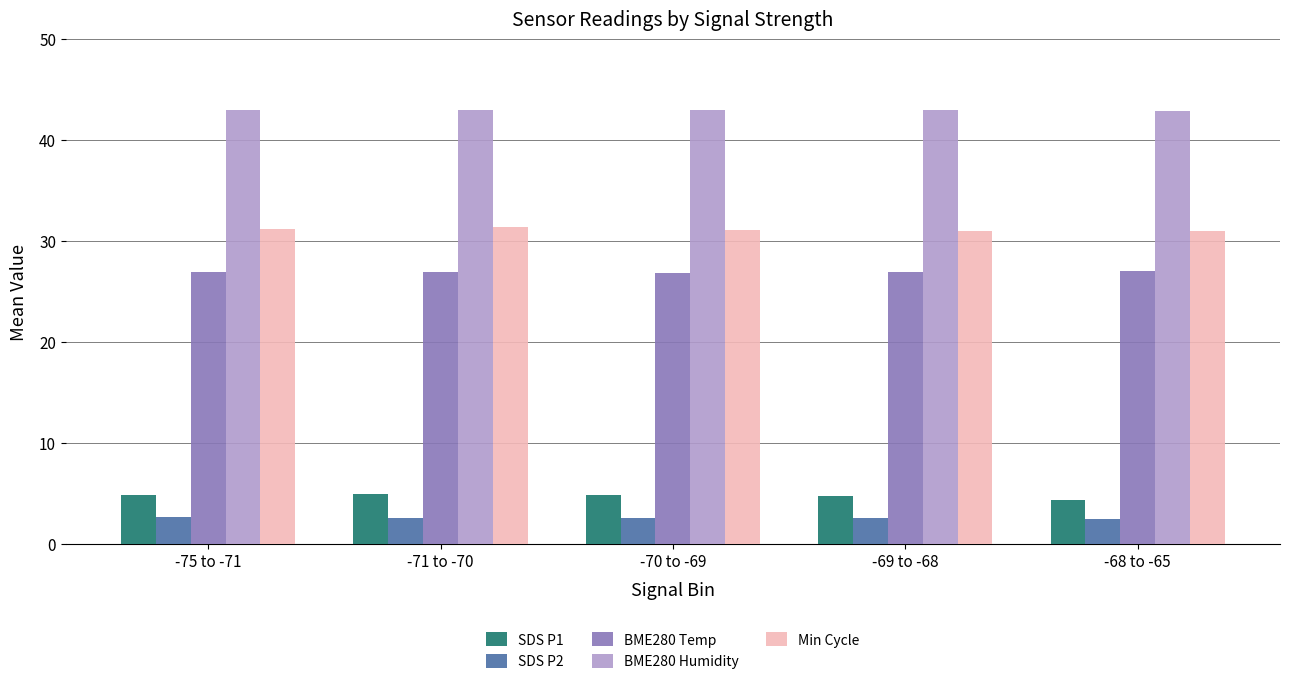

Rank the series by their maximum value, from highest to lowest.

BME280 Humidity, Min Cycle, BME280 Temp, SDS P1, SDS P2